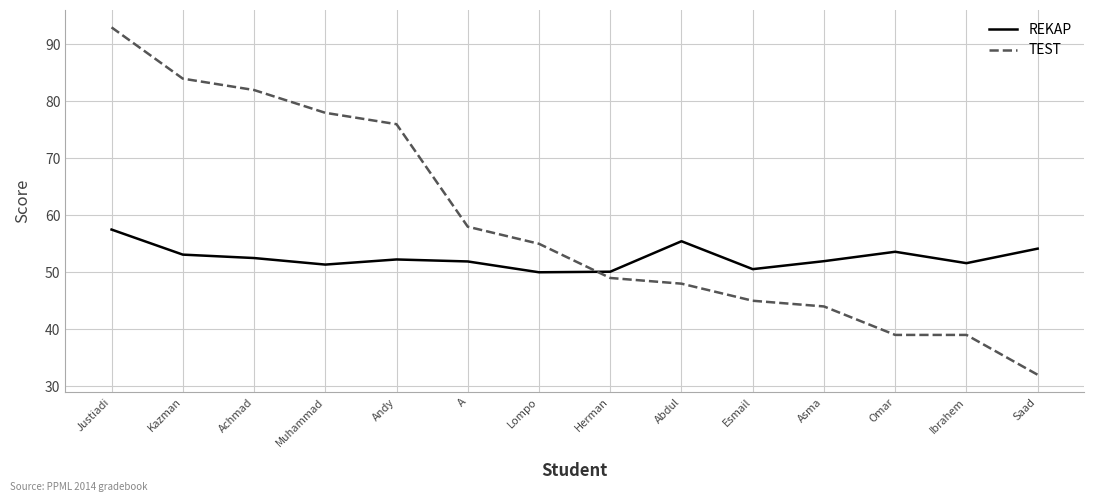

What is the minimum value for REKAP?

50.0